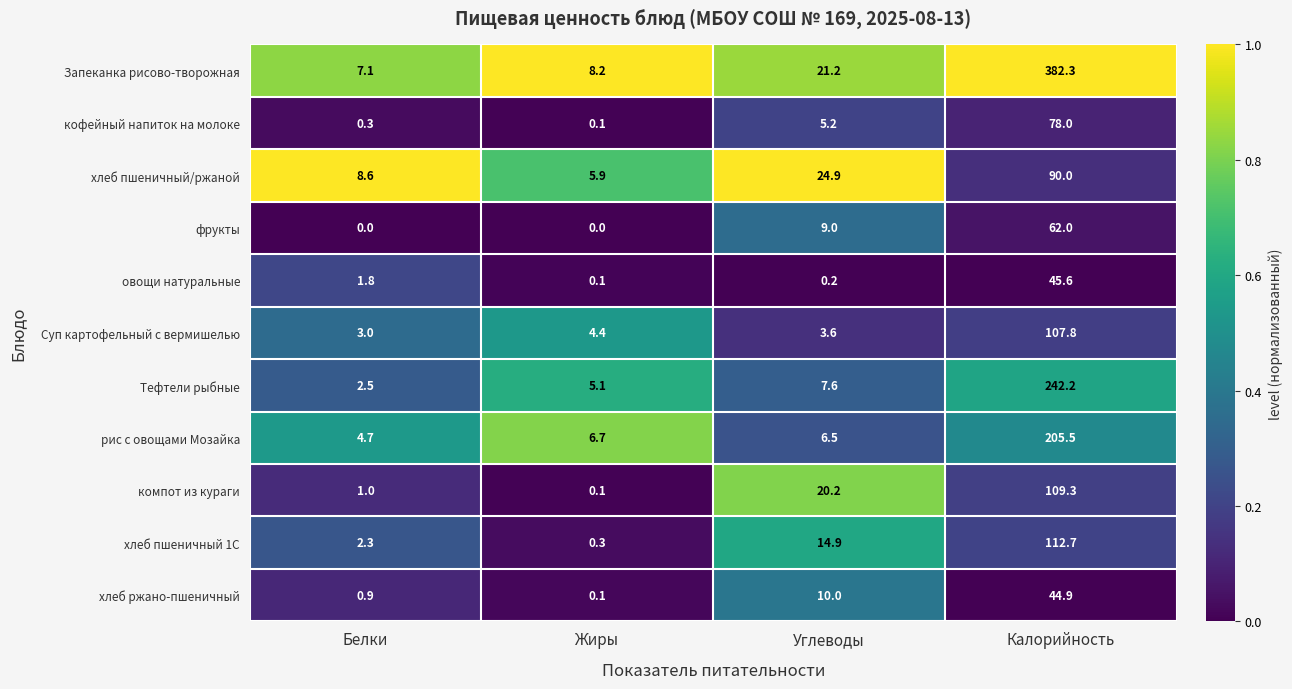

Is it true that фрукты equals 4.8 at Углеводы?

False